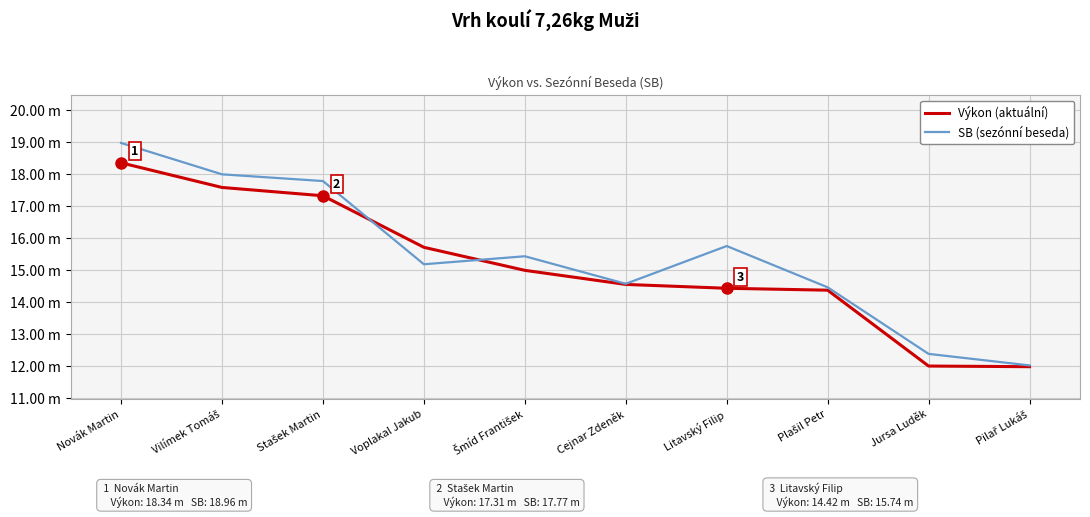

List the series in order of their peak value, lowest first.

Výkon (aktuální), SB (sezónní beseda)